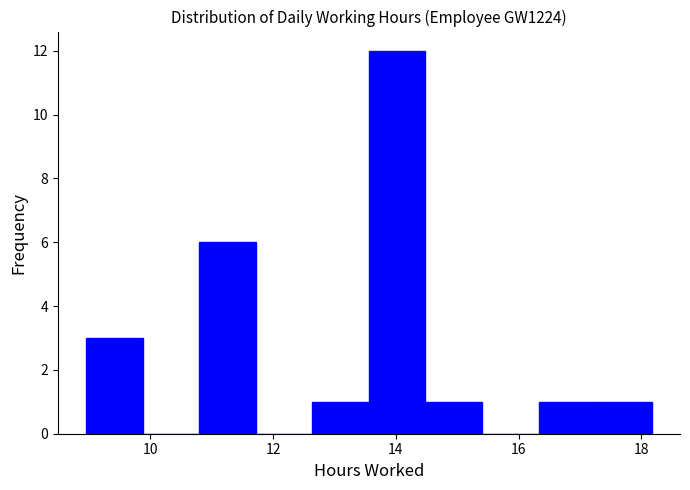

How tall is the bar that spans 17.2 to 18.2 on the x-axis? Neither the bar edges nor the heights are printed on the chart, so give them approximately, as read against the axes.

1